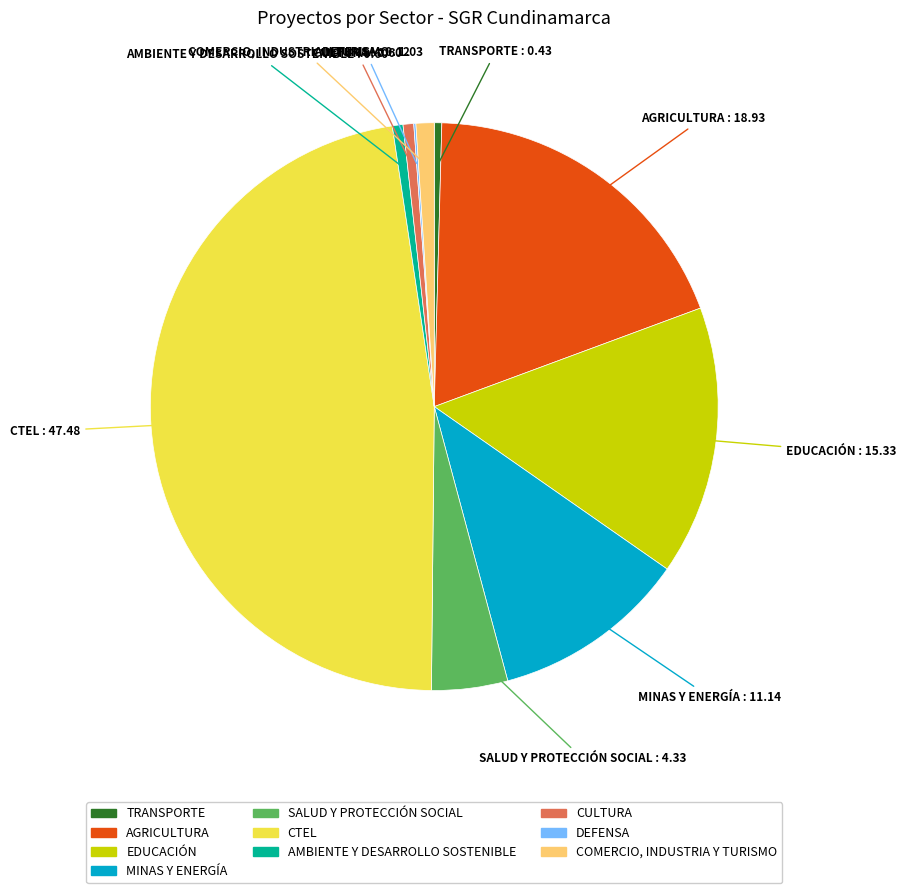

True or false: TRANSPORTE accounts for 0% of the total.

True